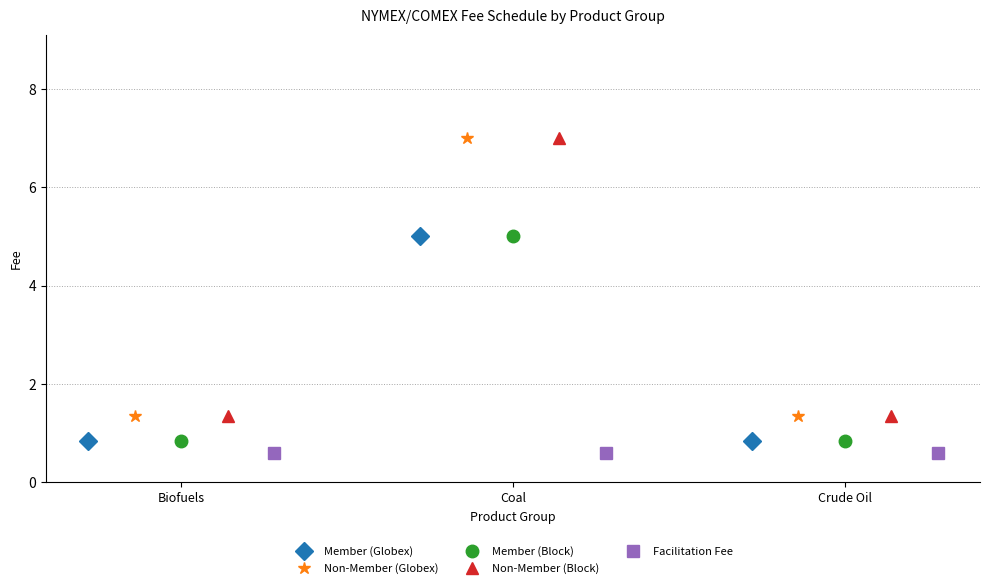

How many lines are shown in the chart?

5